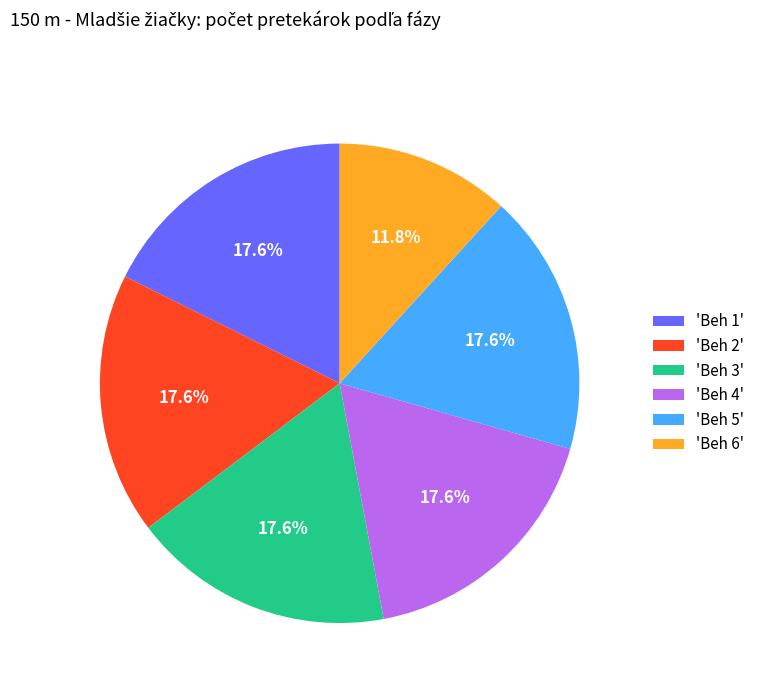

Is the sum of 'Beh 4' and 'Beh 3' greater than half?

No